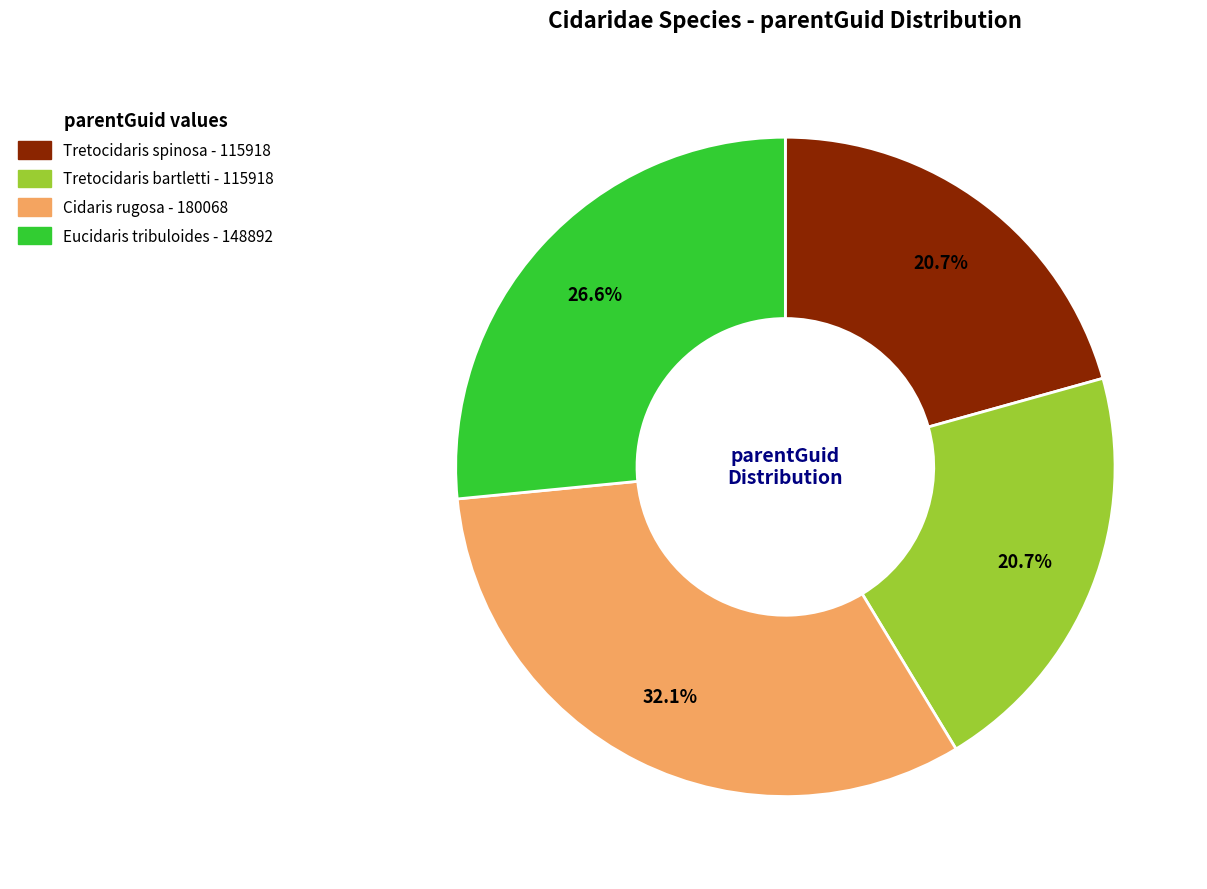

To the nearest percent, what is the average slice percentage?

25%